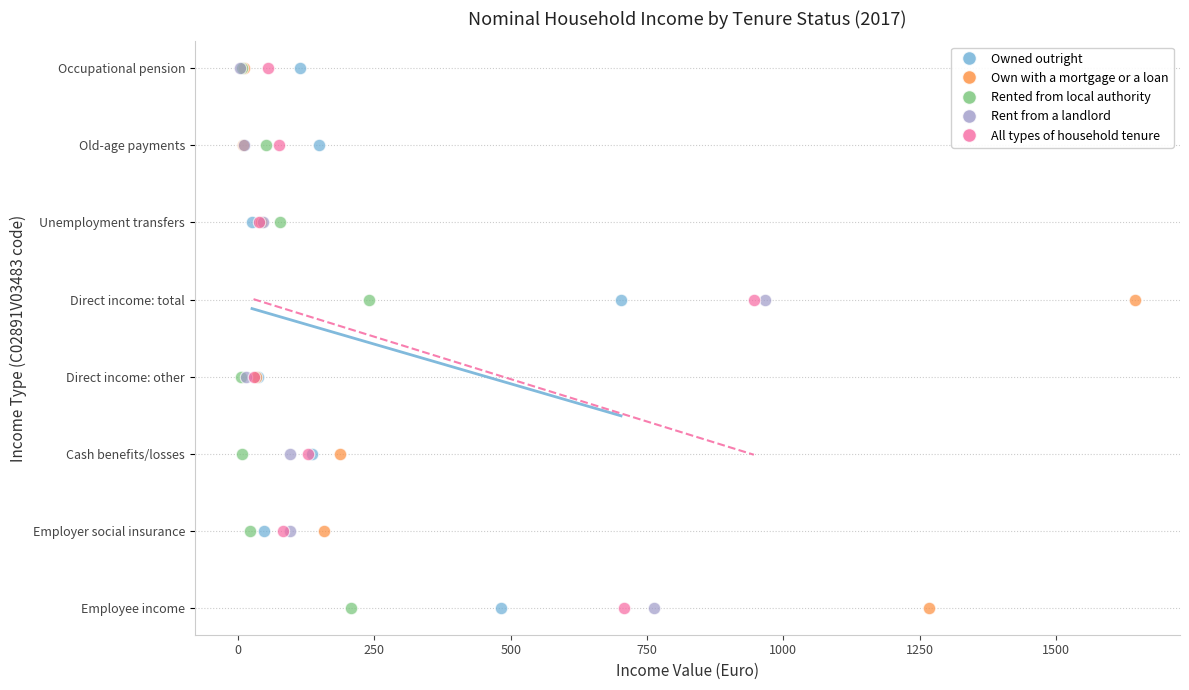

What are all the series names shown in the legend?

Owned outright, Own with a mortgage or a loan, Rented from local authority, Rent from a landlord, All types of household tenure